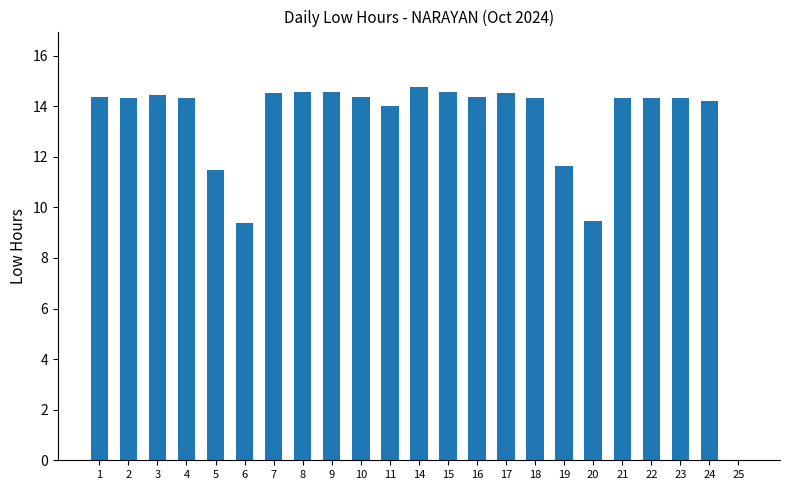

What is the greatest value displayed?

14.7